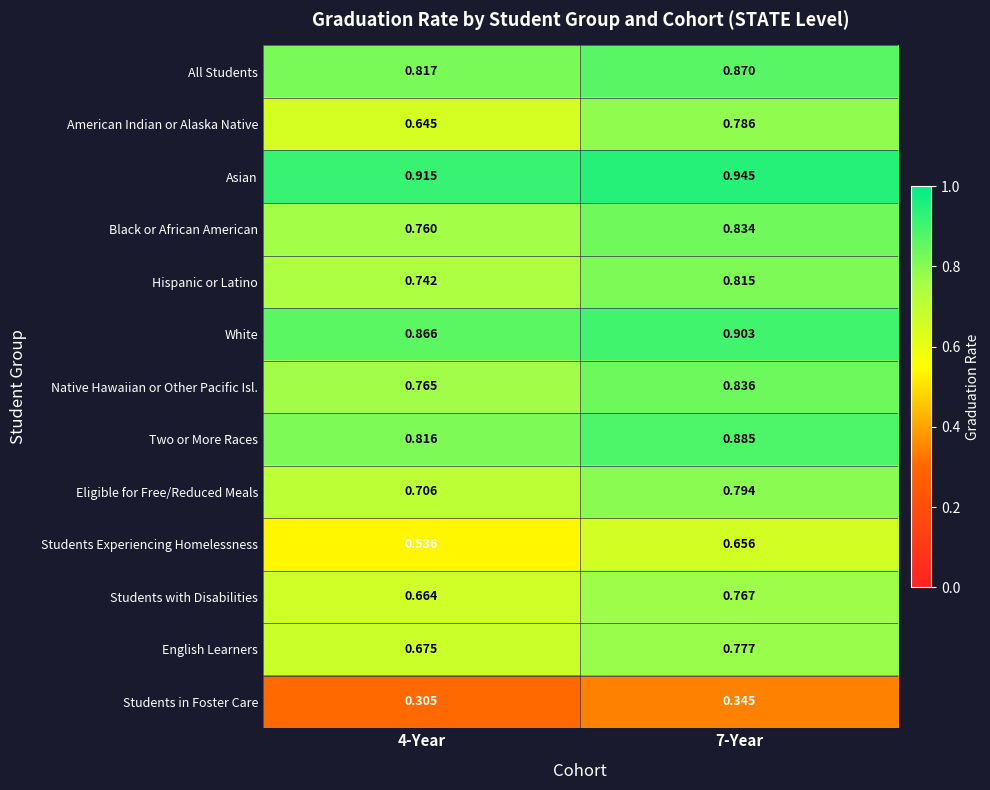

At 7-Year, list the series in order from largest to smallest.

Asian, White, Two or More Races, All Students, Native Hawaiian or Other Pacific Isl., Black or African American, Hispanic or Latino, Eligible for Free/Reduced Meals, American Indian or Alaska Native, English Learners, Students with Disabilities, Students Experiencing Homelessness, Students in Foster Care